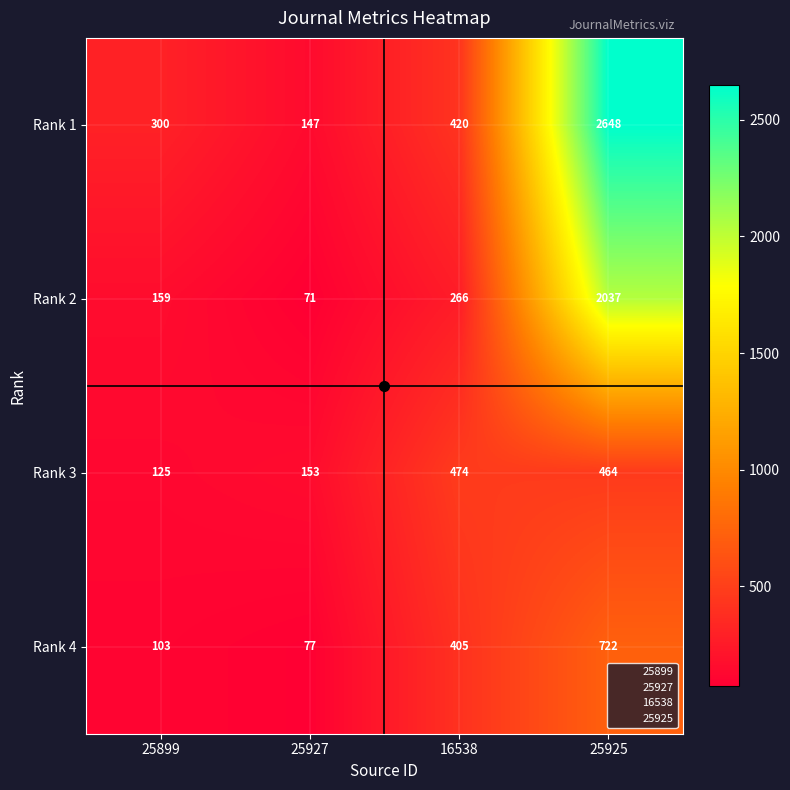

What is the total value across all series at 25927?

448